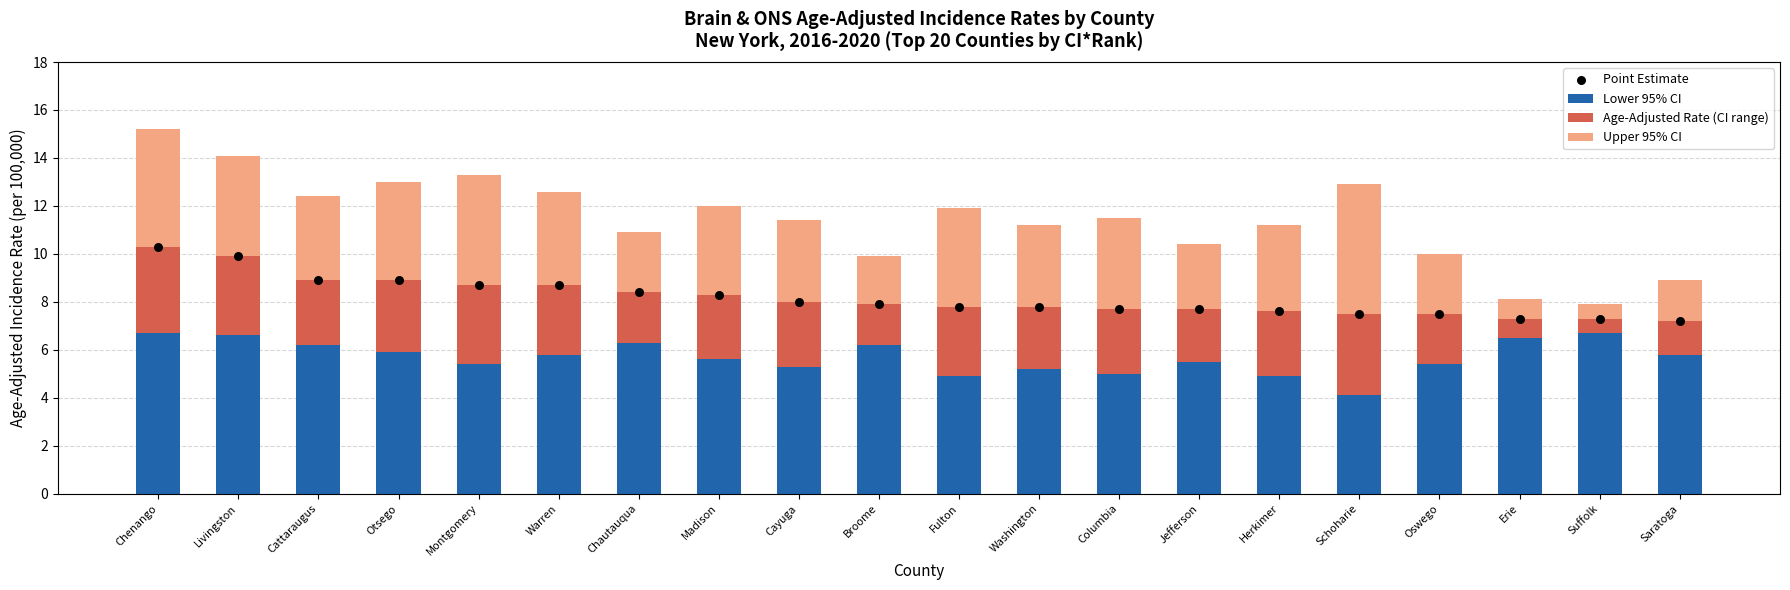

Which series has the widest spread of Y values?

Upper 95% CI